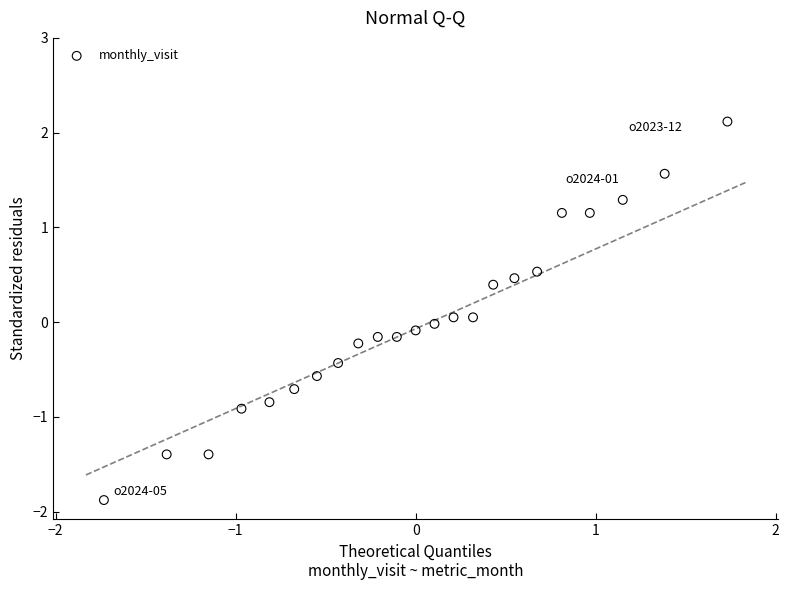

What is the range of X values (max minus min)?

3.5